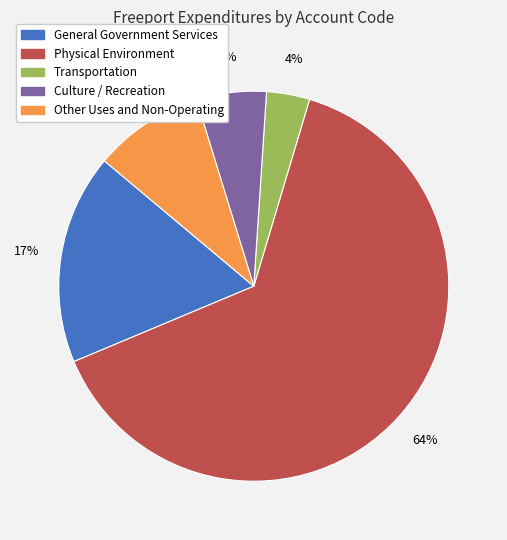

Rank the categories by value from highest to lowest.

Physical Environment, General Government Services, Other Uses and Non-Operating, Culture / Recreation, Transportation